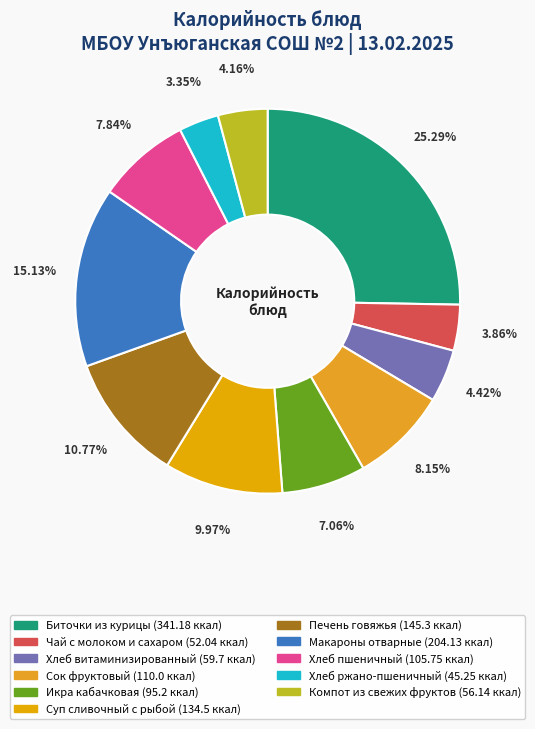

What percentage is the Сок фруктовый slice, to the nearest percent?

8%